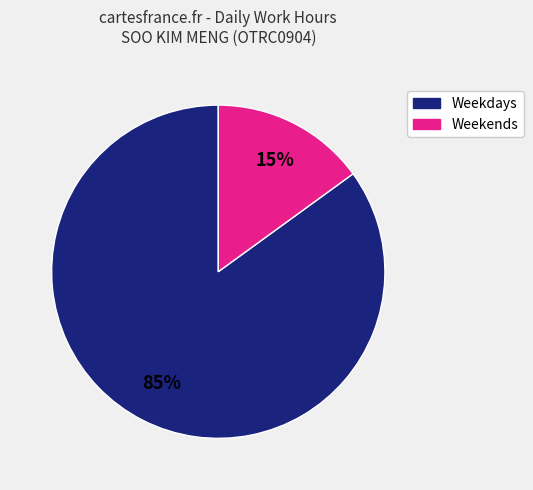

Is there a majority slice in this chart?

Yes